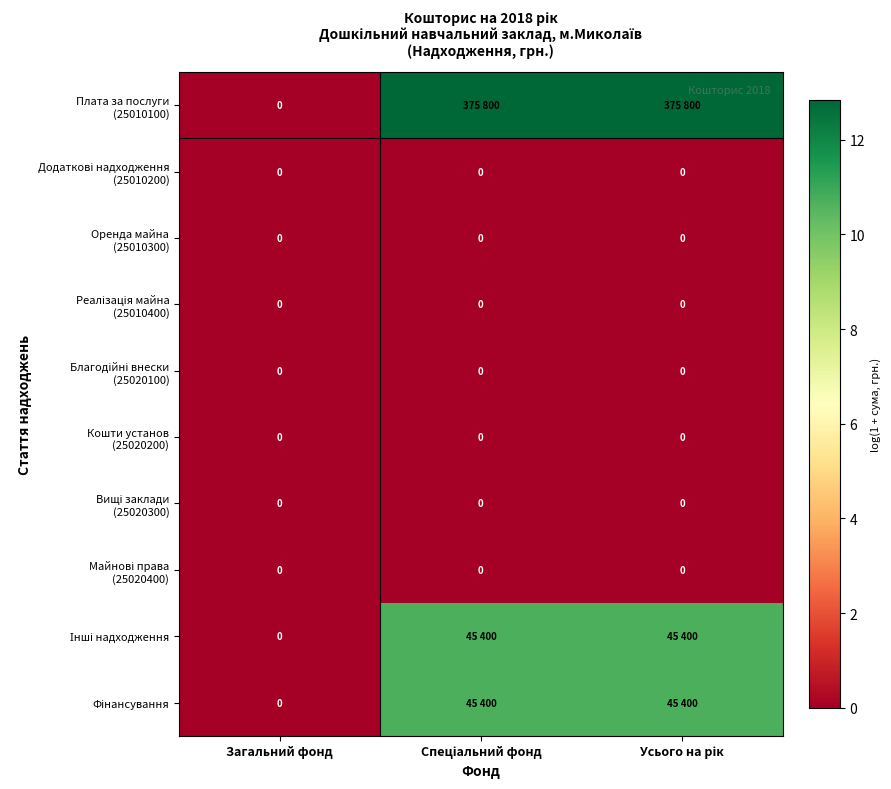

The value of Благодійні внески (25020100) at Спеціальний фонд is 0.0. True or false?

True